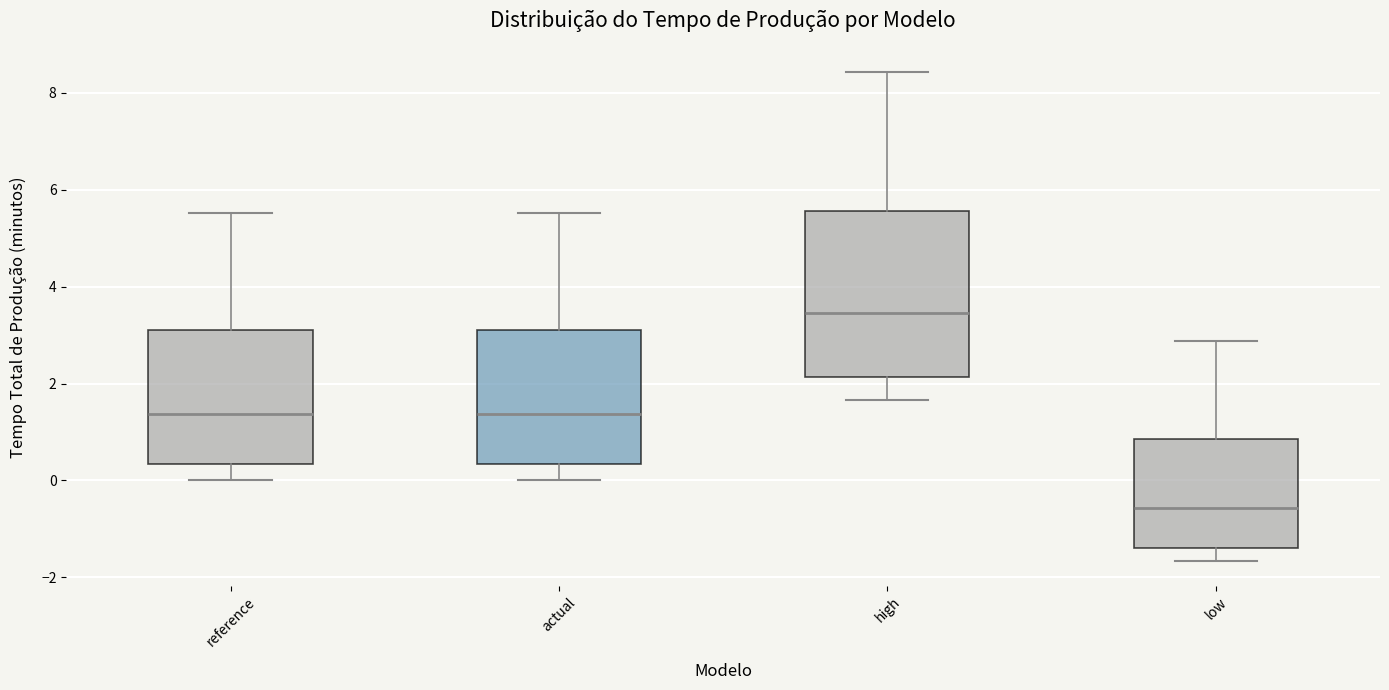

Comparing the boxes themselves (not the whiskers), which one is the tallest?

high